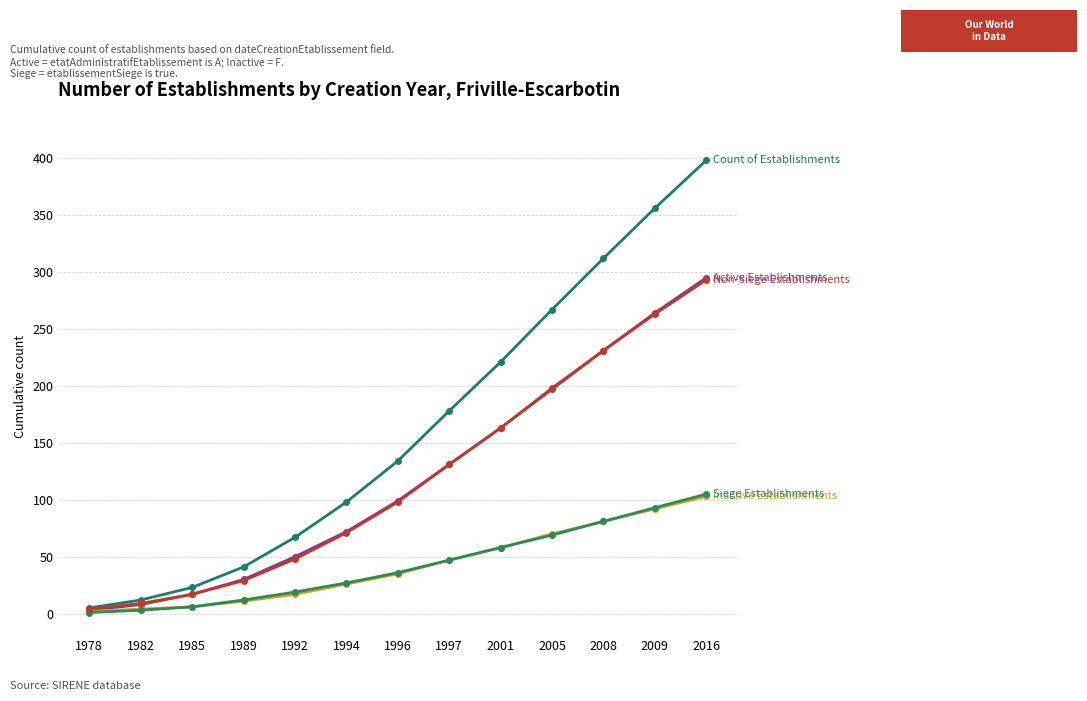

How many series are shown in this chart?

5